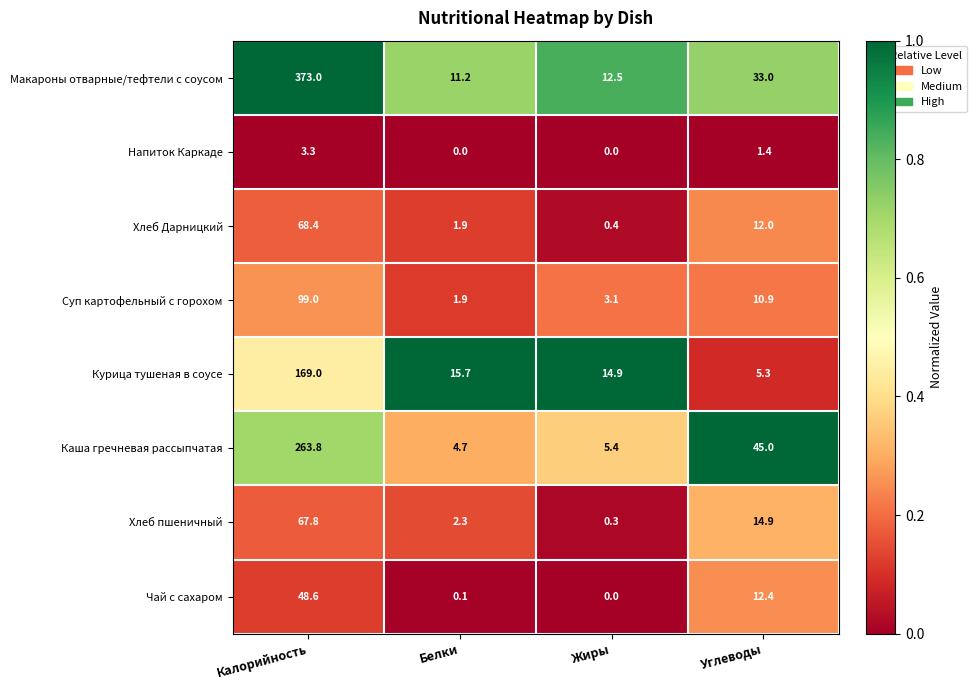

Which series has the widest spread of values?

Макароны отварные/тефтели с соусом